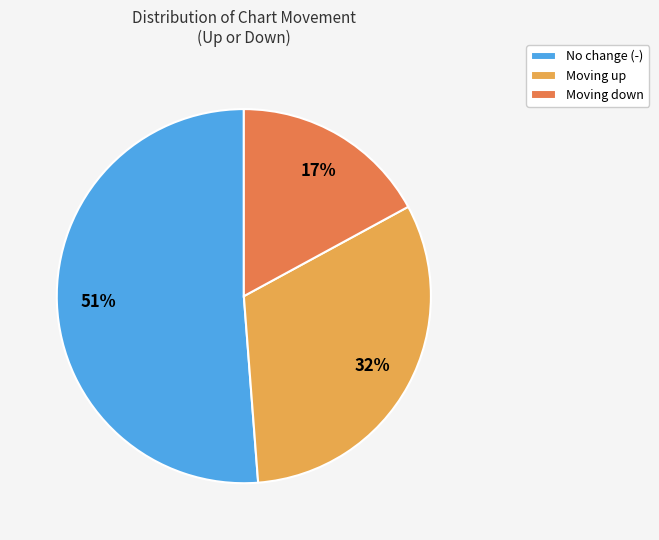

What percentage is the Moving down slice, to the nearest percent?

17%